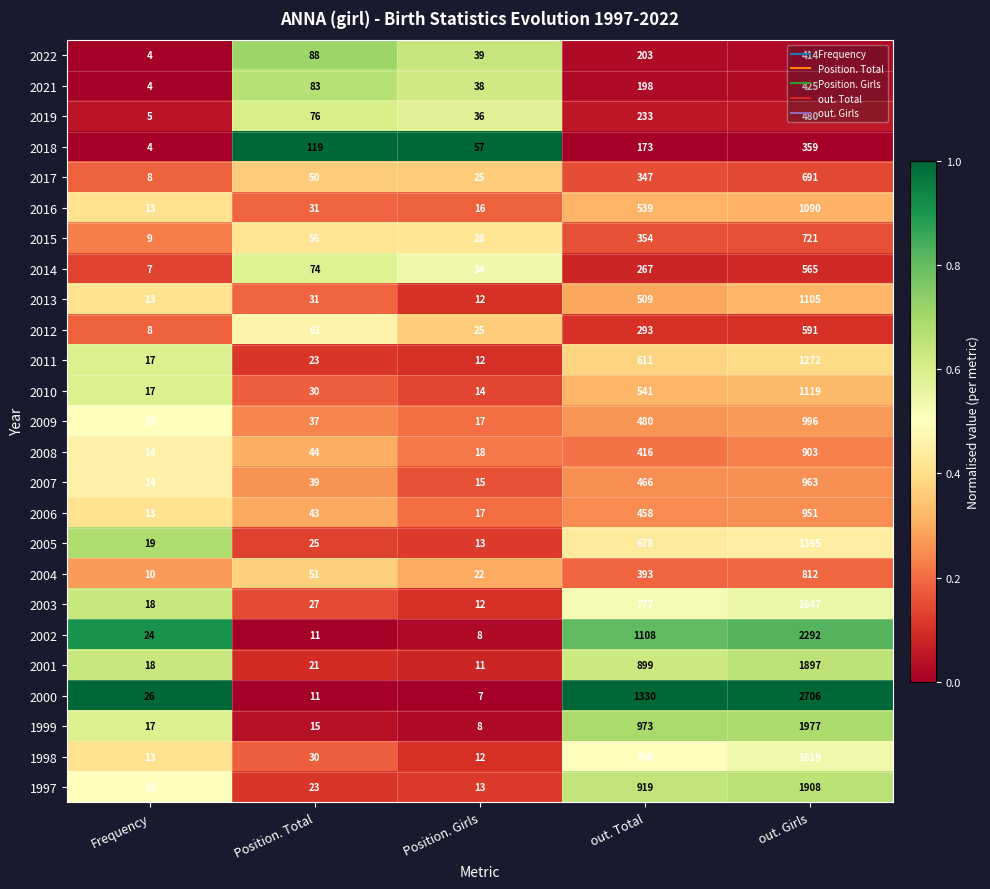

What is the greatest value displayed?

2706